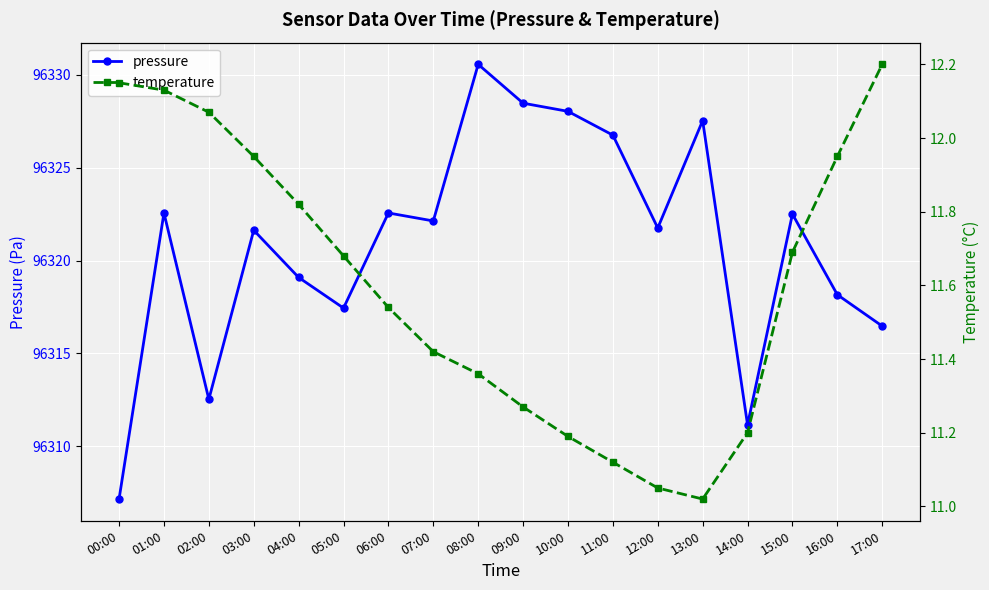

What position from the left is 12:00?

13